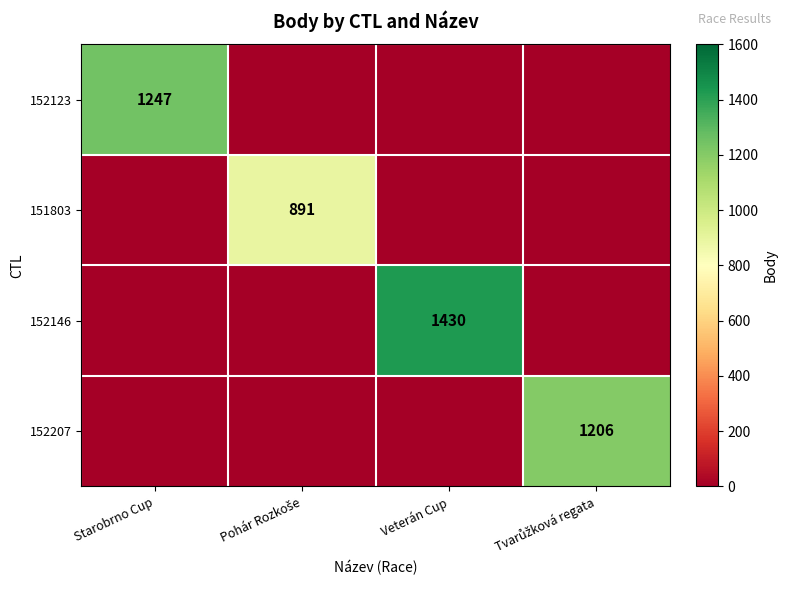

Which series changed the most between Pohár Rozkoše and Veterán Cup?

152146